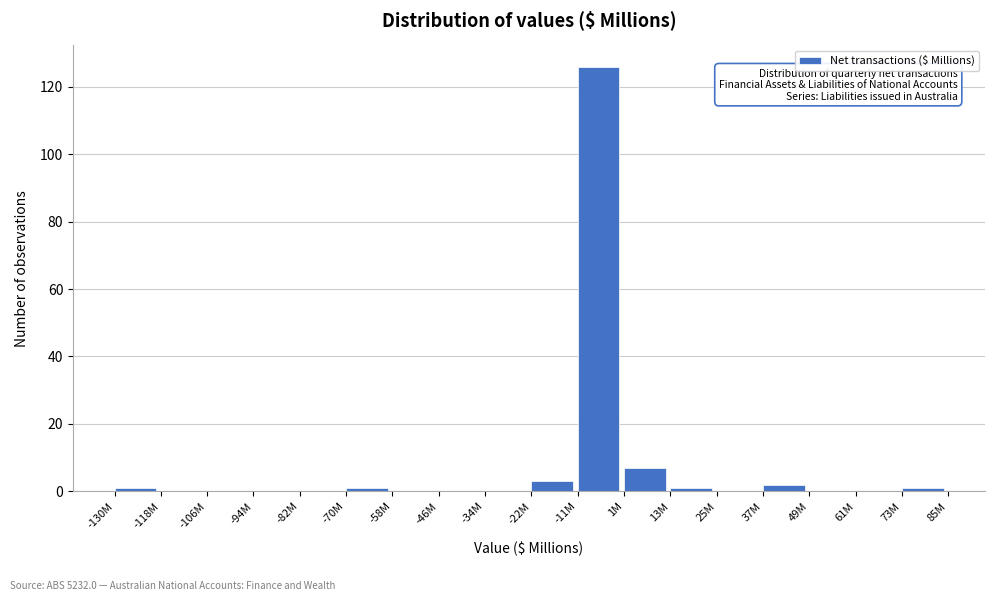

Reading left to right, extract all data points from this chart.

-130M=1	-118M=0	-106M=0	-94M=0	-82M=0	-70M=1	-58M=0	-46M=0	-34M=0	-22M=3	-11M=126	1M=7	13M=1	25M=0	37M=2	49M=0	61M=0	73M=1